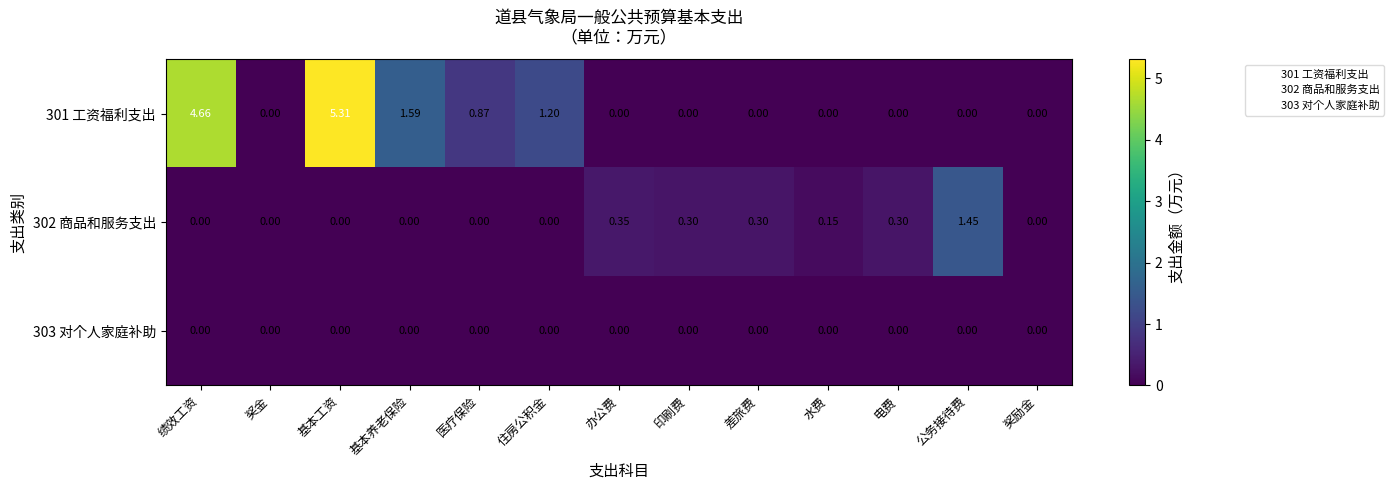

Which category has the highest value across all series?

基本工资